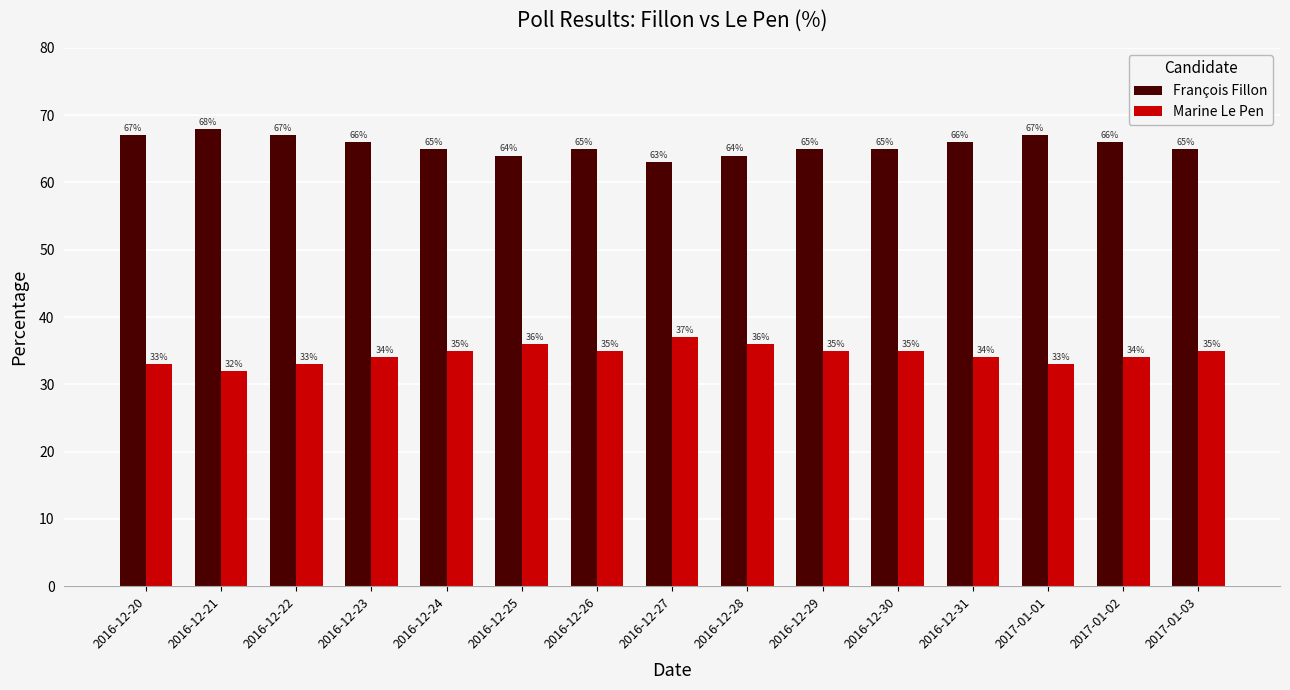

Which category has the lowest value in the François Fillon series?

2016-12-27